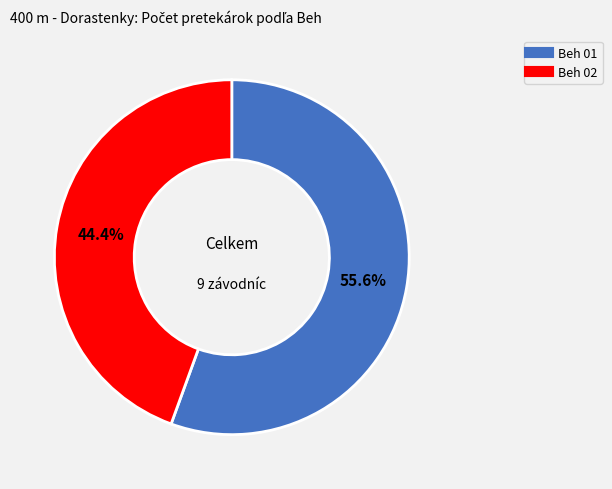

To the nearest percent, what portion does Beh 01 represent?

56%